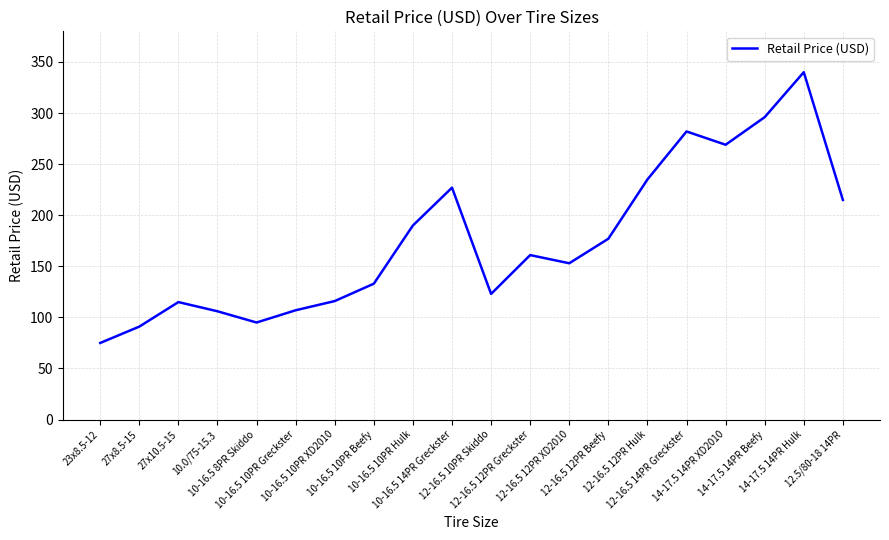

What is the minimum value shown in the chart?

75